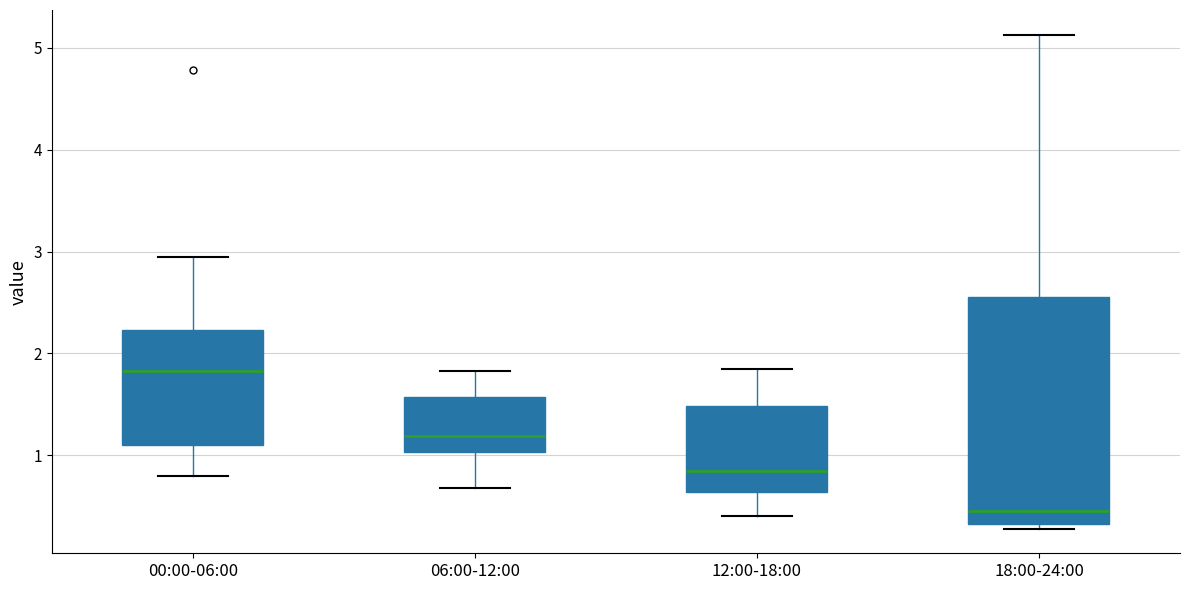

Which box is the tallest, from its lower edge to its upper edge?

18:00-24:00